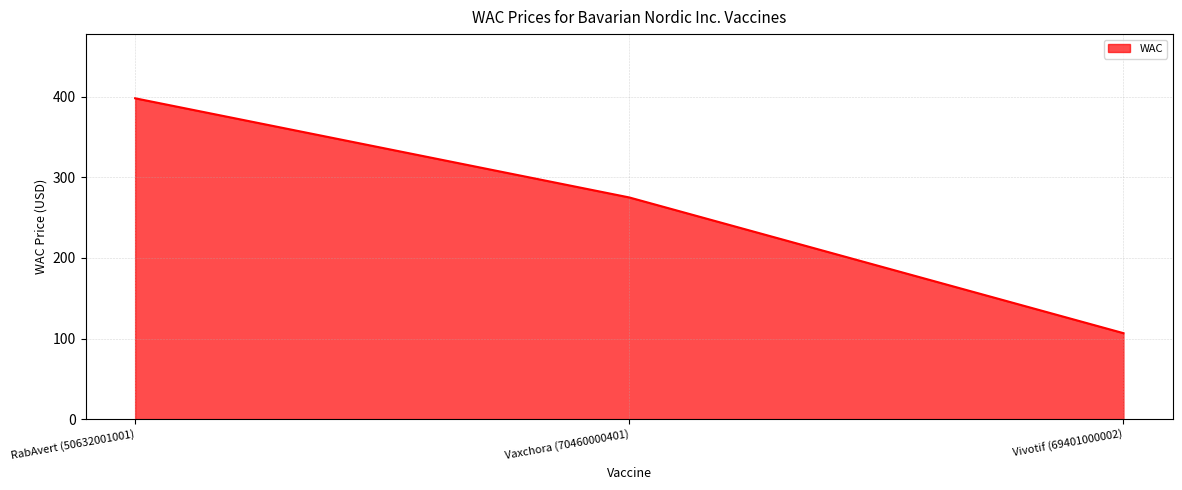

True or false: the data shows 178.6 at Vaxchora (70460000401).

False